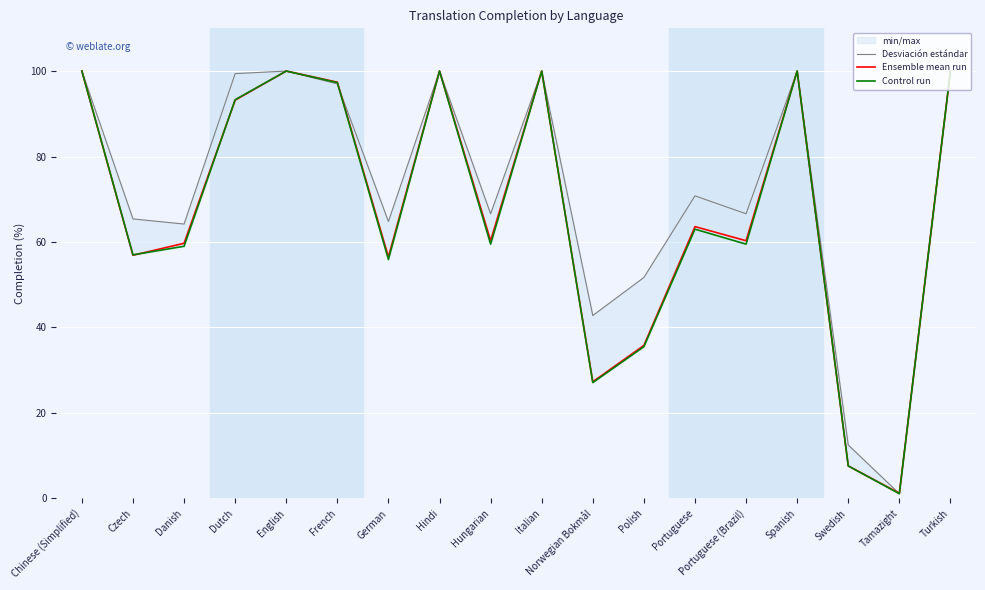

True or false: Control run has a value of 36.6 at French.

False